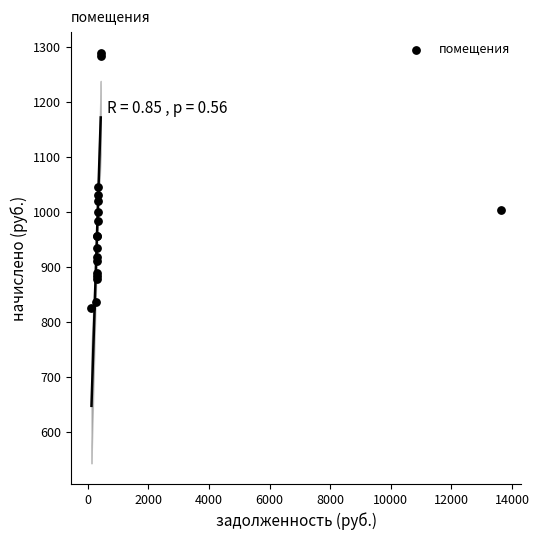

What Y value in the scatter plot is closest to 1057?

1045.4